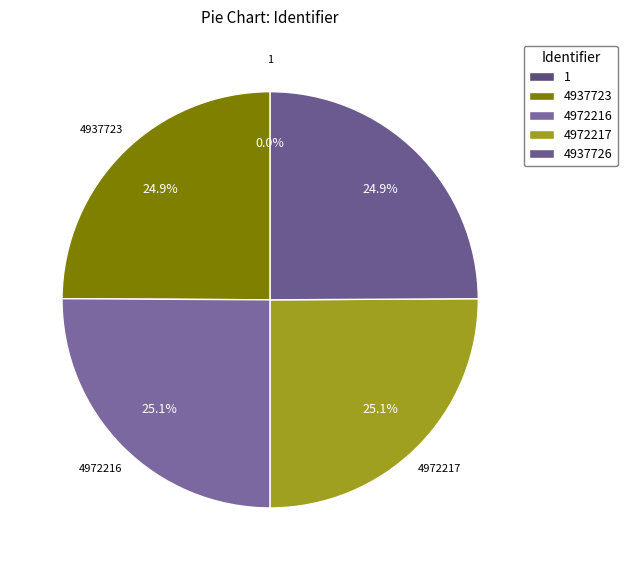

How many segments does this pie chart have?

5